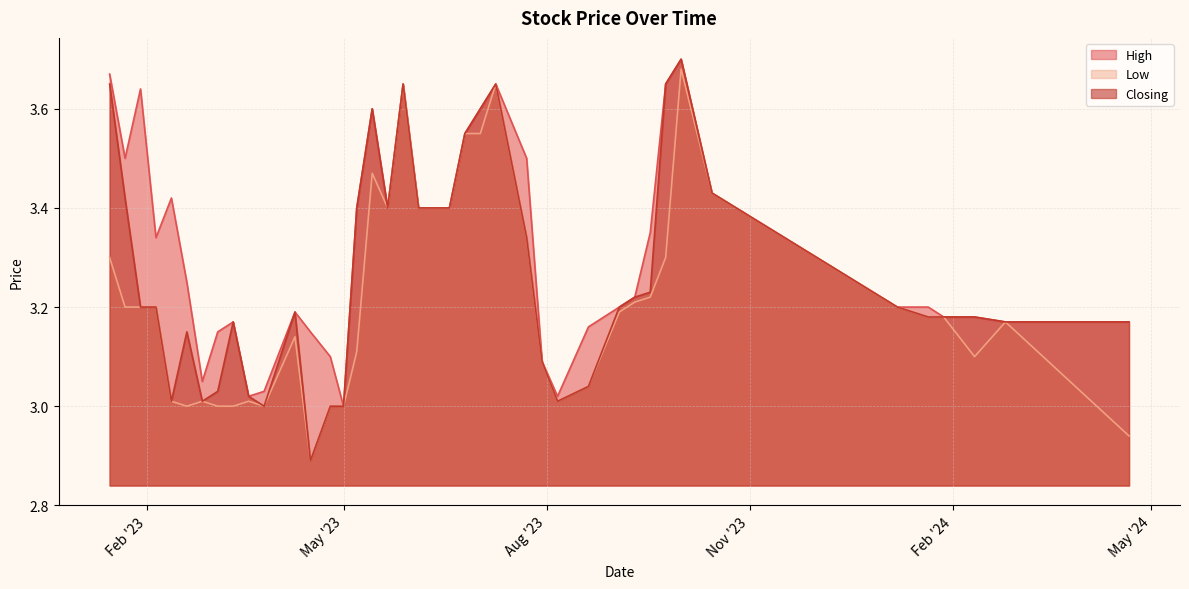

Read the Low value at 07/05/2023.

3.1